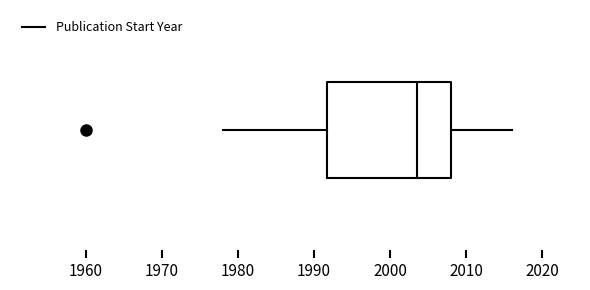

Transcribe this box plot: give where the median line is, the range the box spans, and where the two whiskers end, as read against the x-axis. The values are not printed on the chart, so give them approximately, as read against the axis.

median 2004, box 1992 to 2008, whiskers 1978 to 2016